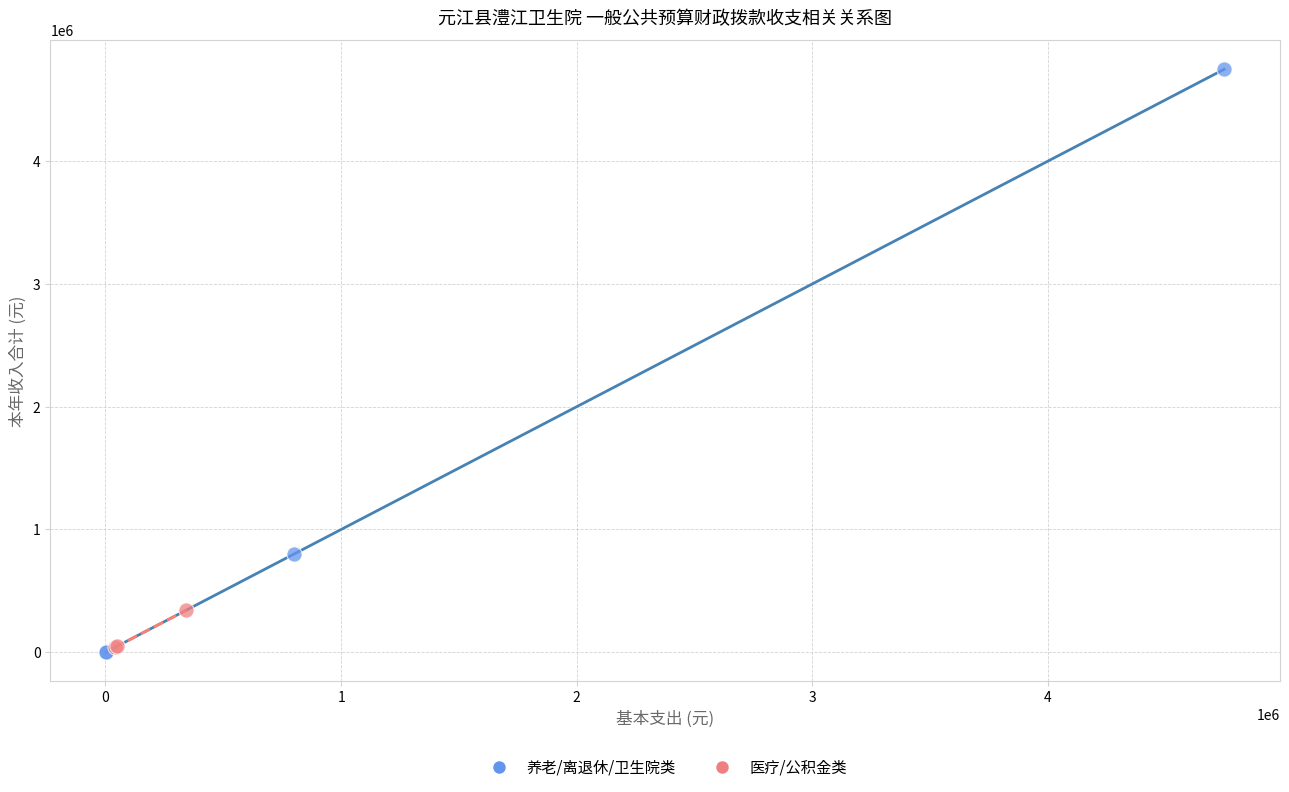

Which series contains the highest Y value?

养老/离退休/卫生院类